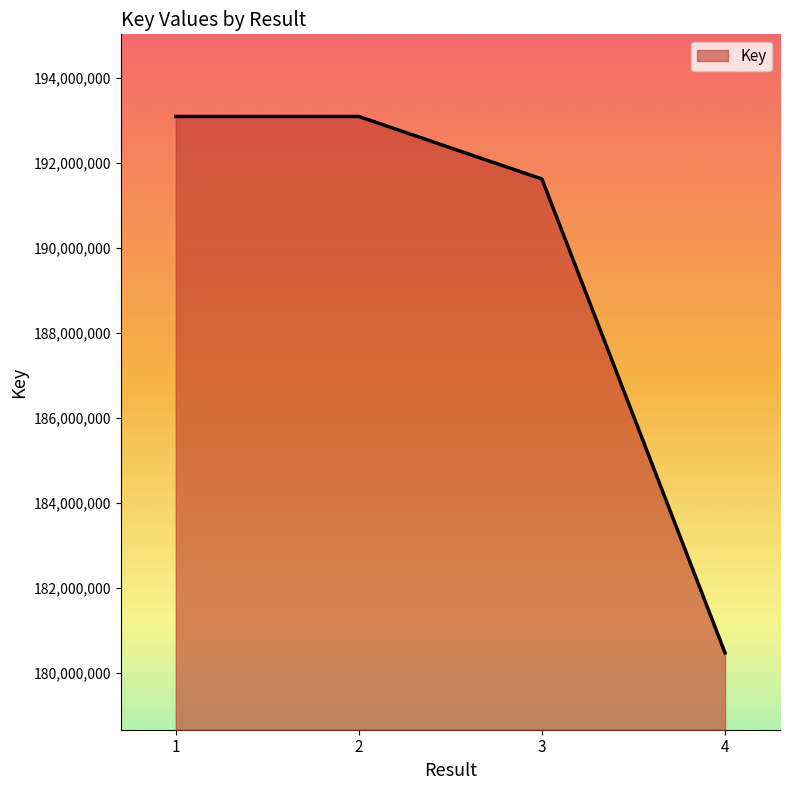

What is the approximate value at 2?

193085126